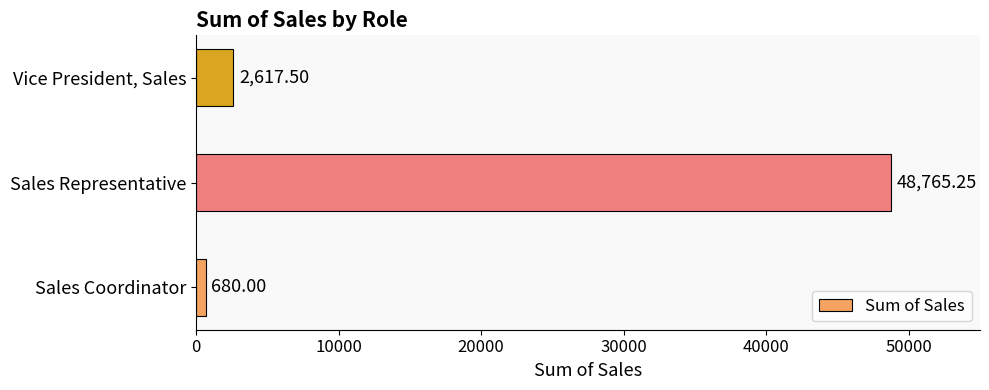

Which label corresponds to the smallest value in the chart?

Sales Coordinator